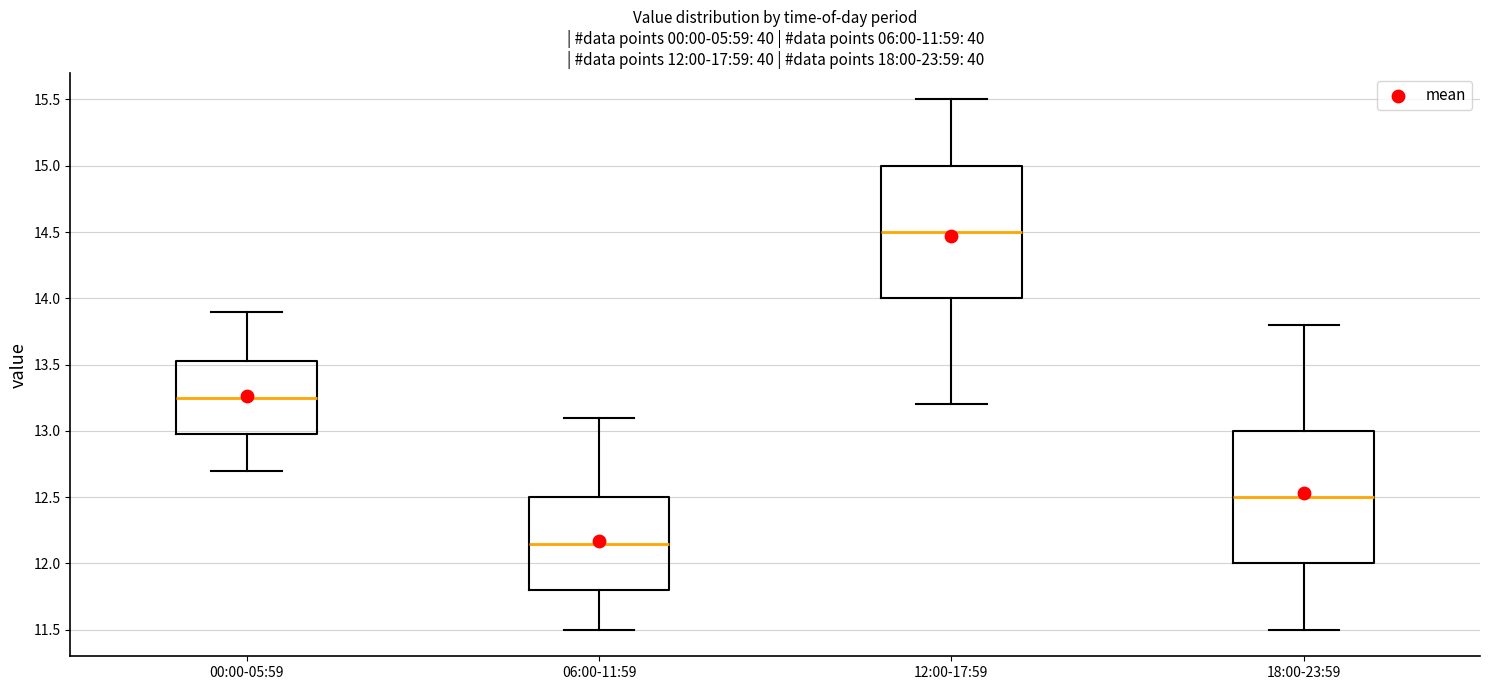

Which box has the lowest median line?

06:00-11:59